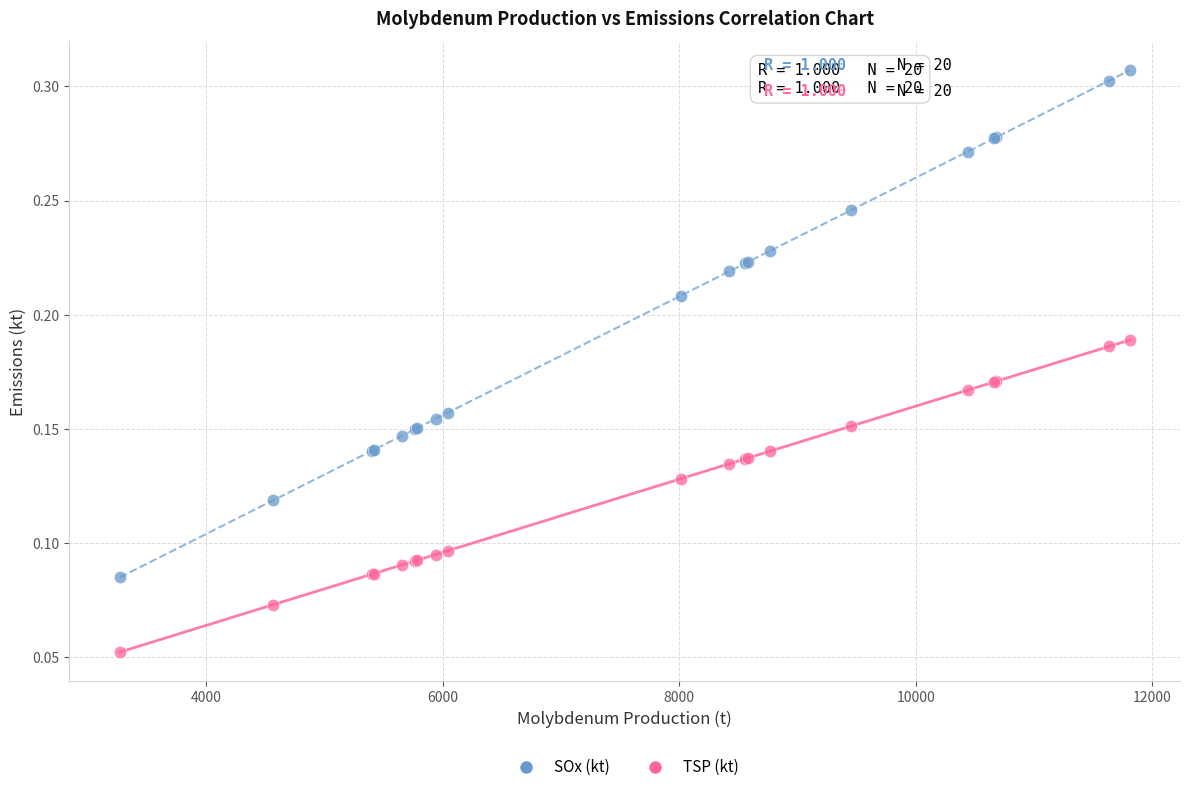

Which series has the largest Y range (max minus min)?

SOx (kt)